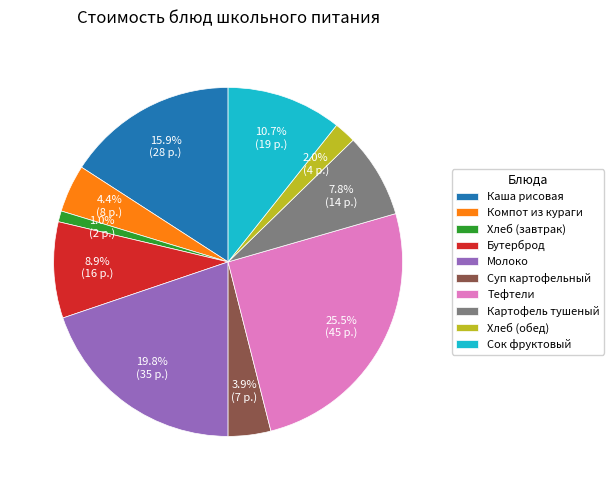

Does Сок фруктовый account for over 50% of the chart?

No